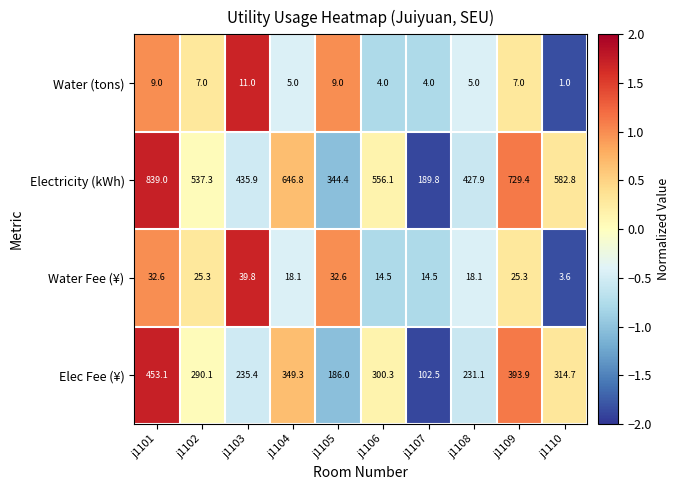

Rank the series by their maximum value, from lowest to highest.

Water (tons), Water Fee (¥), Elec Fee (¥), Electricity (kWh)